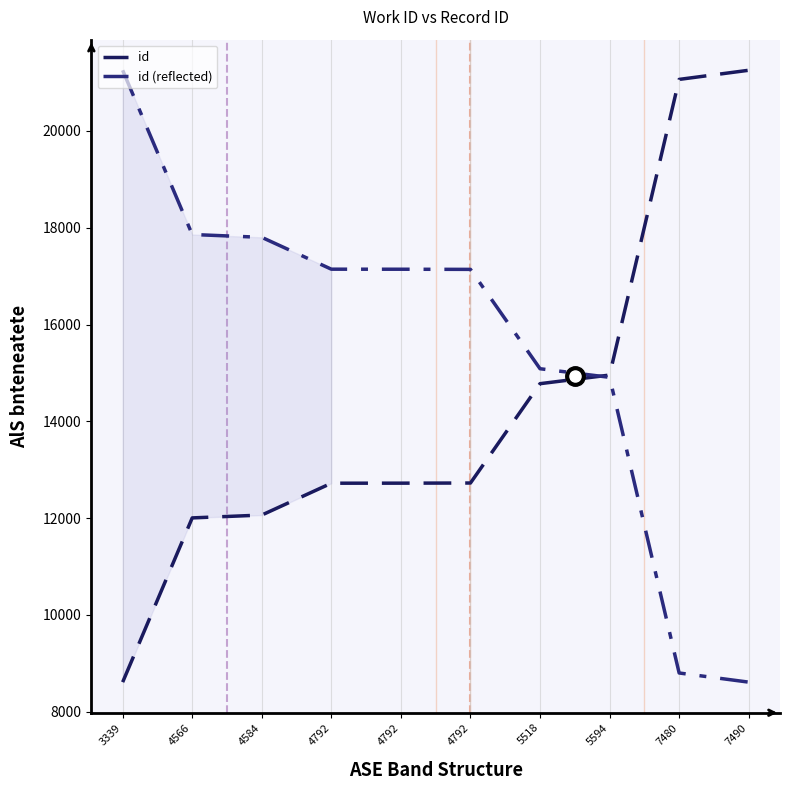

What is the average value of the id (reflected) series?

15575